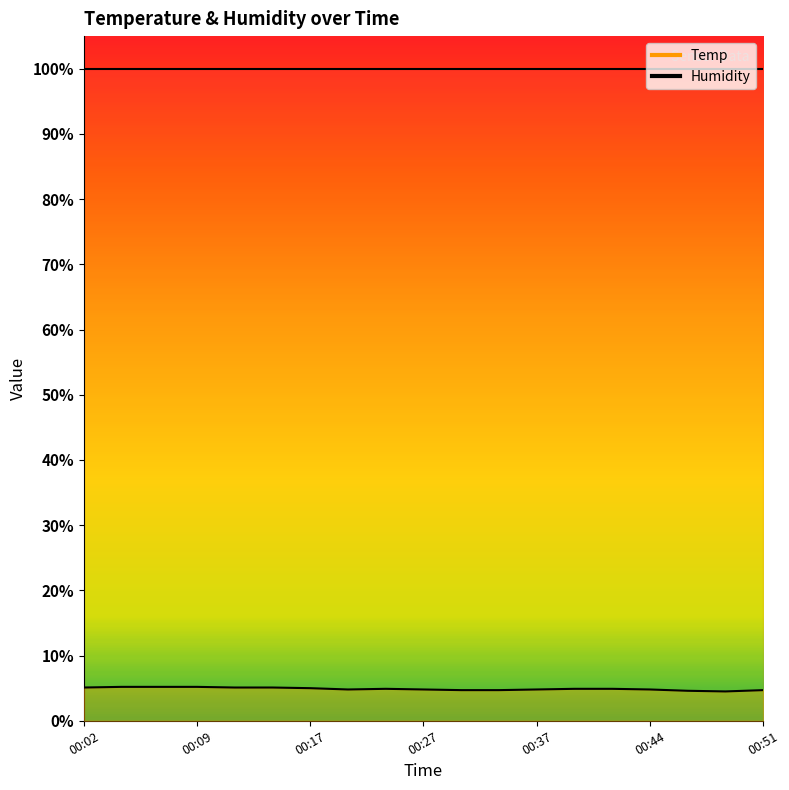

How many values are between 4 and 5?

13